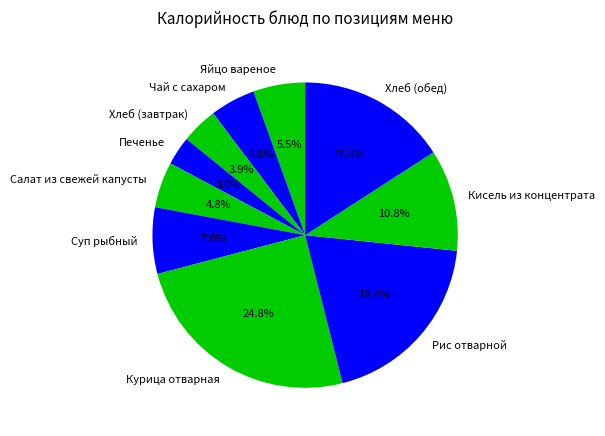

Do Хлеб (завтрак) and Печенье together represent more than half of the pie?

No